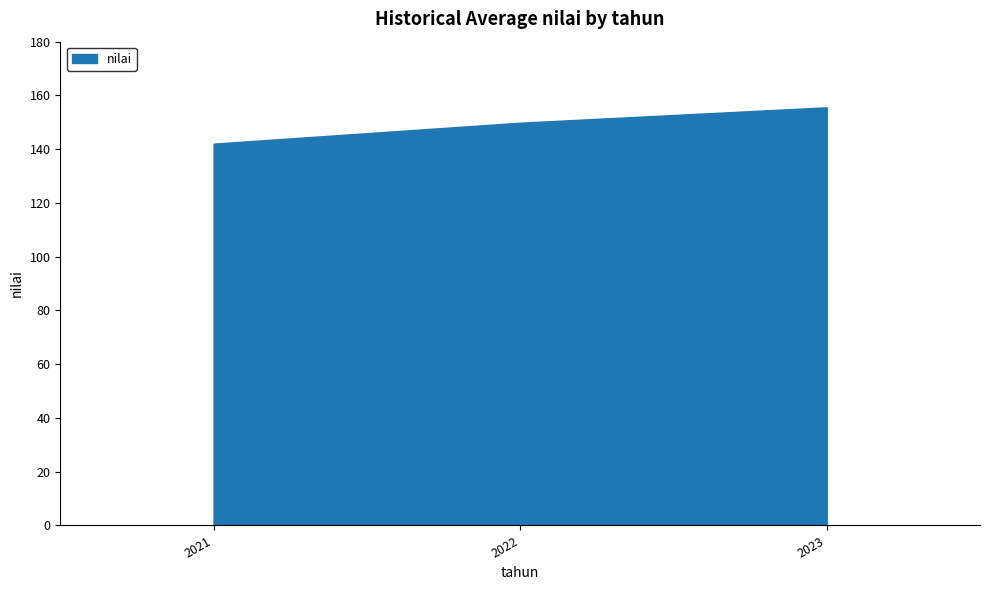

What is the change in value from 2021 to 2023?

+13.5